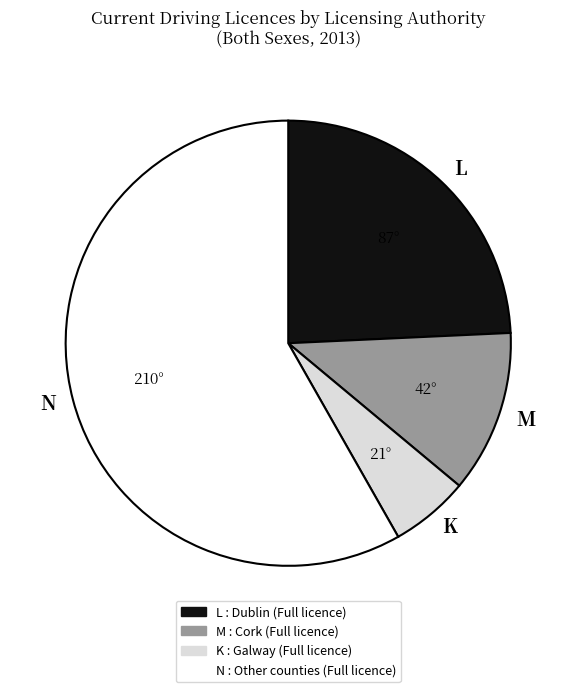

Does M account for over 50% of the chart?

No